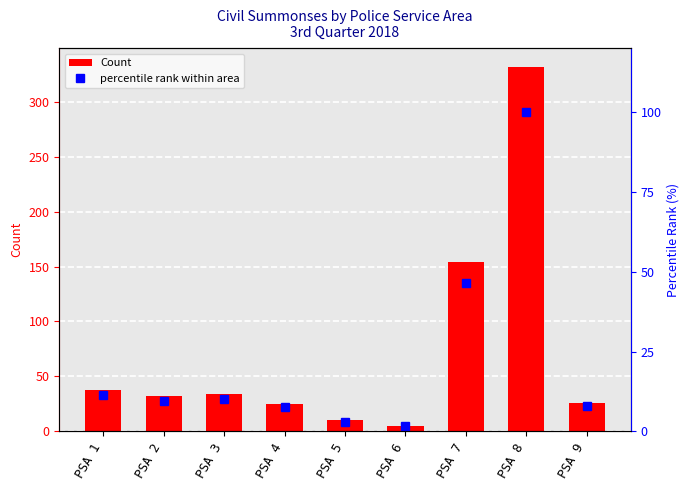

How many groups of bars are there?

9